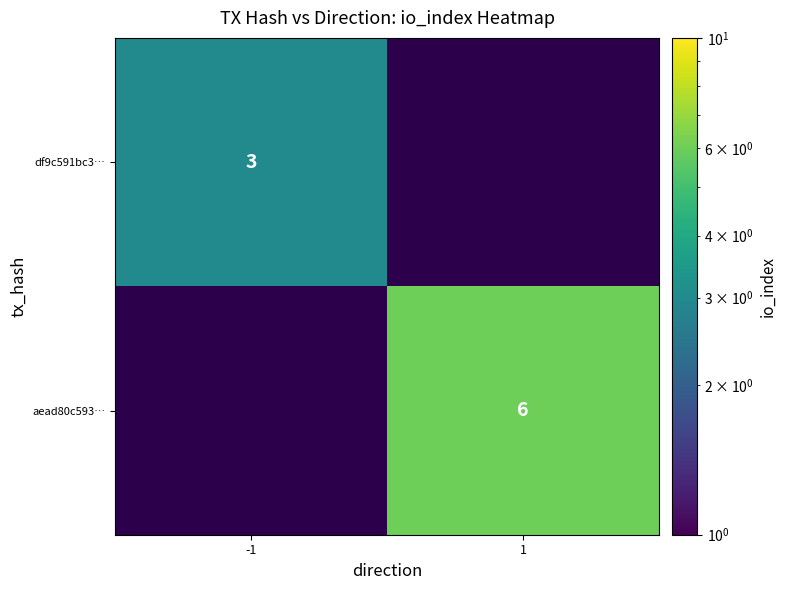

At how many categories does at least one series exceed 5?

1